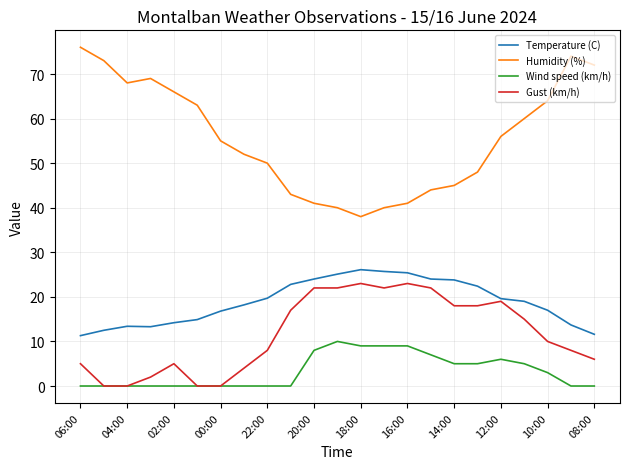

What are all the series names shown in the legend?

Temperature (C), Humidity (%), Wind speed (km/h), Gust (km/h)